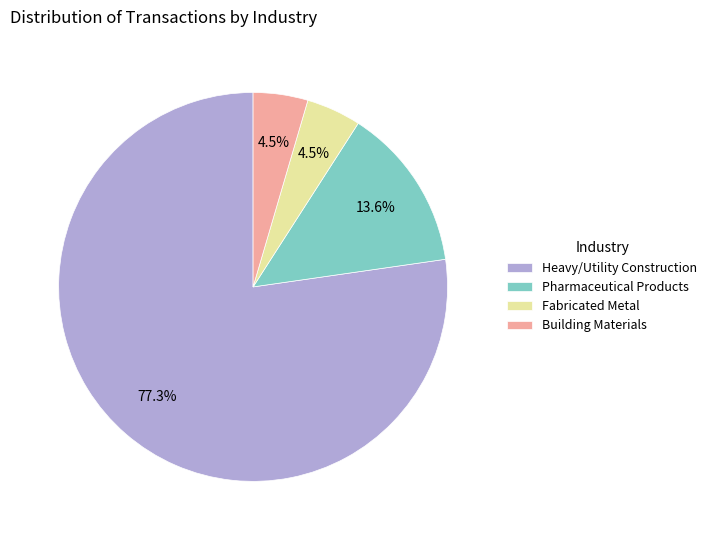

To the nearest percent, what percentage of the pie is Heavy/Utility Construction?

77%